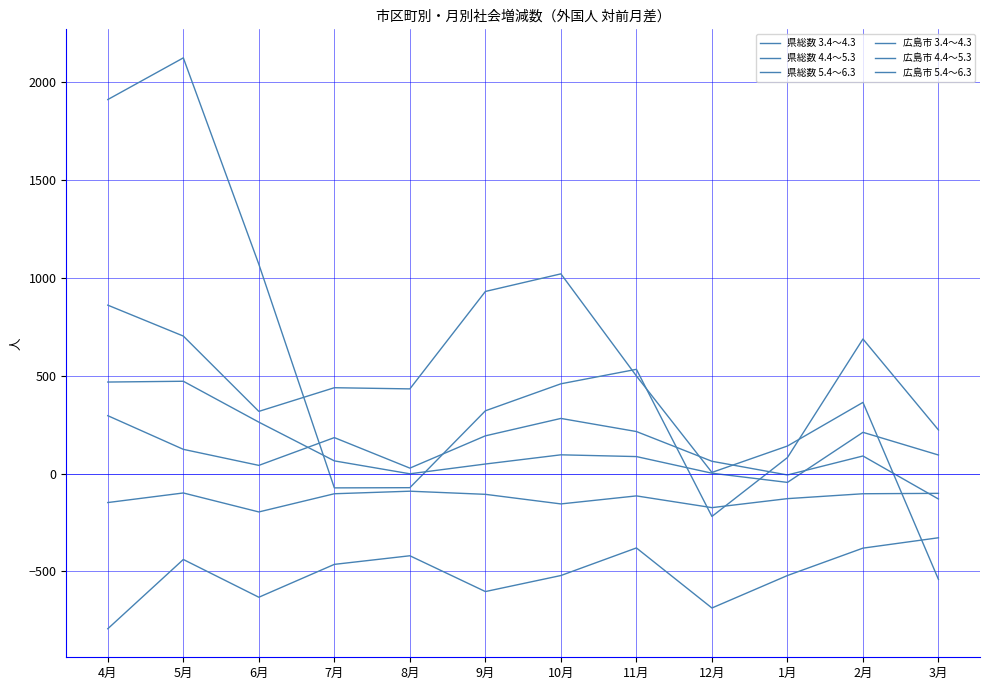

How many lines are shown in the chart?

6